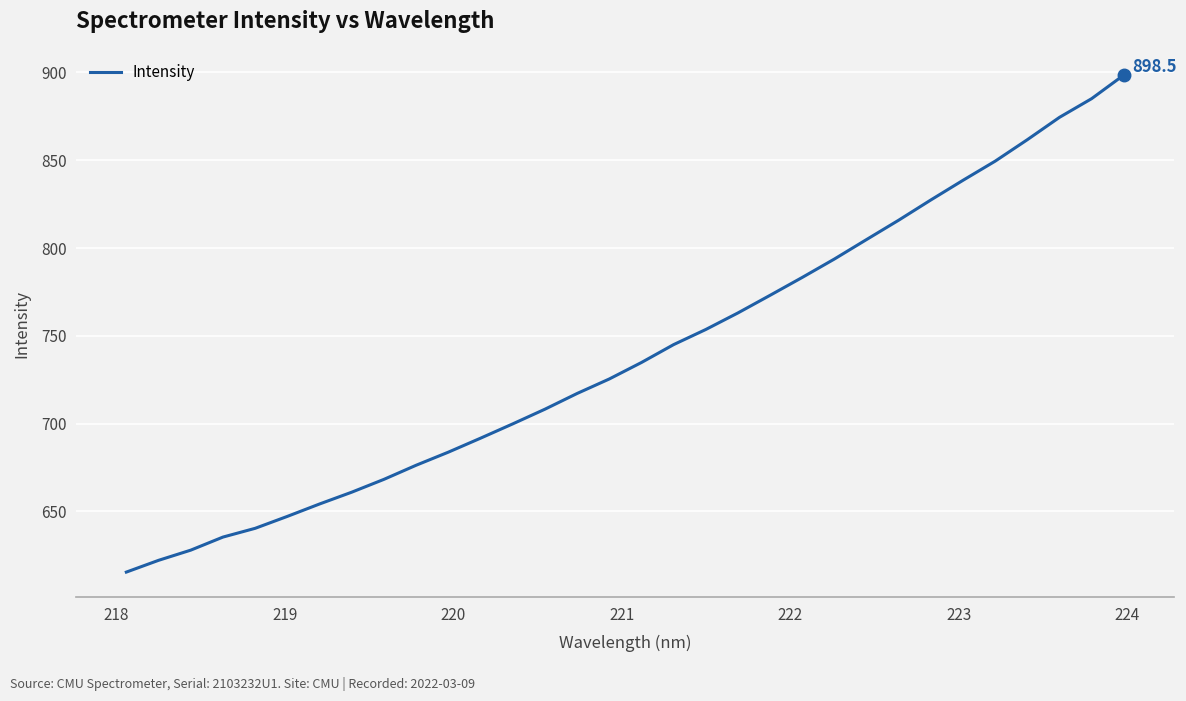

What is the maximum value shown in the chart?

898.5